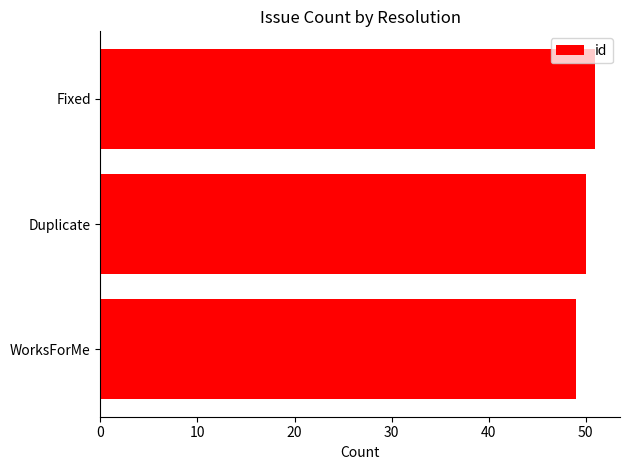

What is the ratio of the value at WorksForMe to the value at Fixed?

1.0